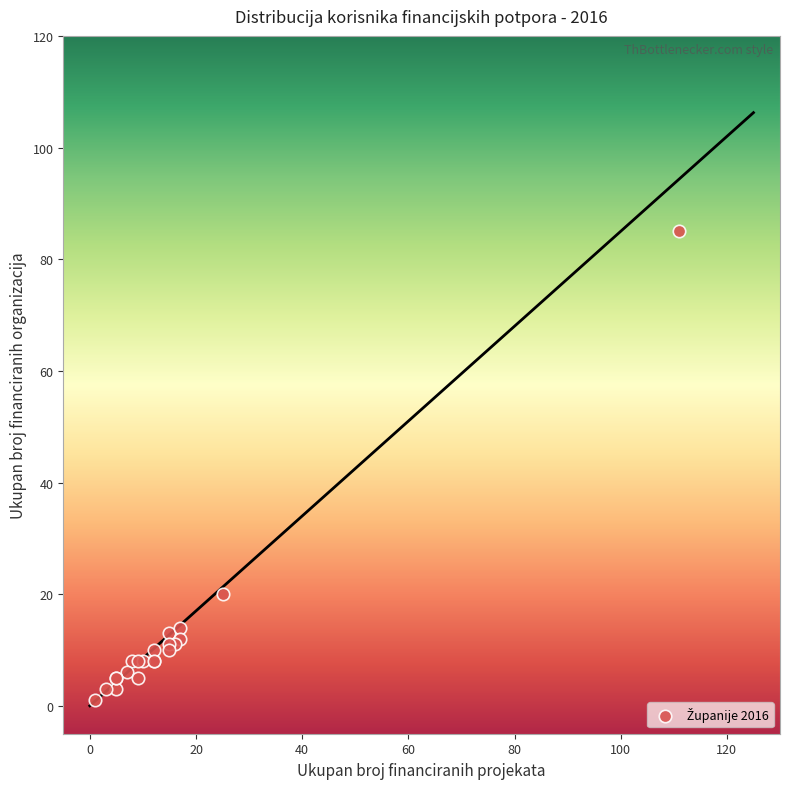

What Y value in the scatter plot is closest to 43?

20